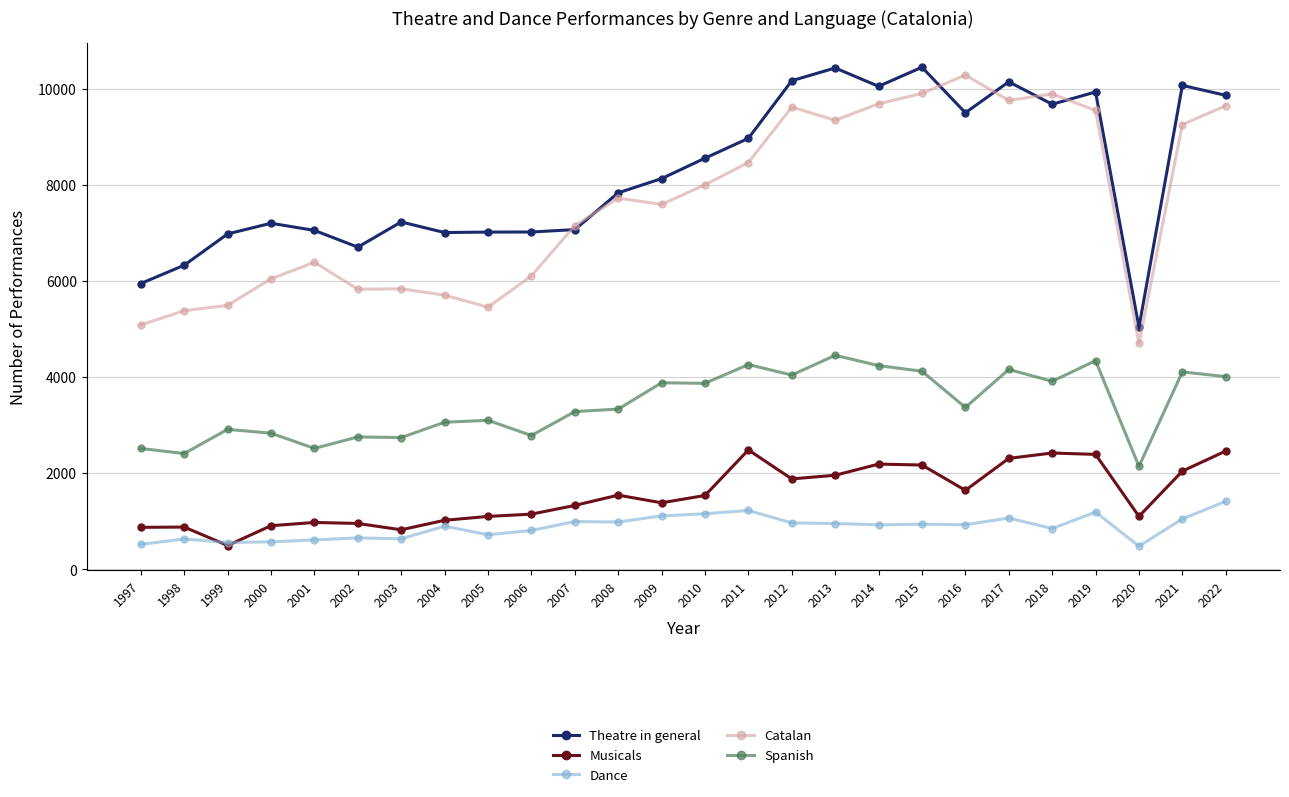

List the series in order of their peak value, highest first.

Theatre in general, Catalan, Spanish, Musicals, Dance